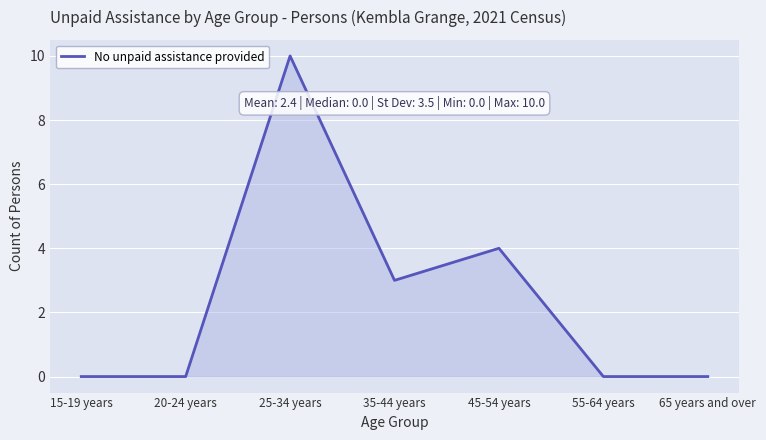

Reading left to right, transcribe all the data shown in this chart.

15-19 years=0	20-24 years=0	25-34 years=10	35-44 years=3	45-54 years=4	55-64 years=0	65 years and over=0